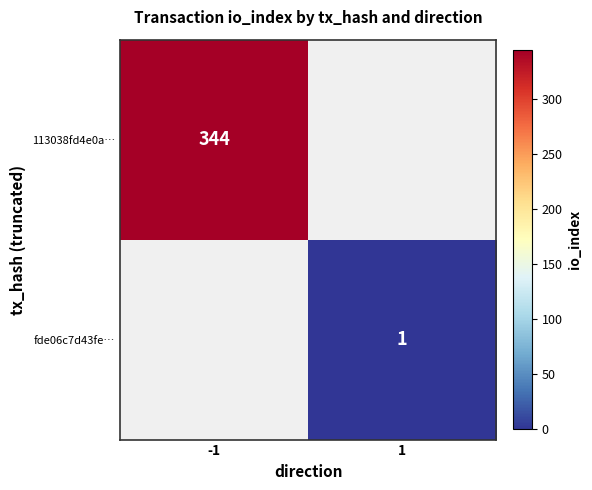

Is the value of fde06c7d43fe… at 1 greater than the value of 113038fd4e0a… at -1?

No